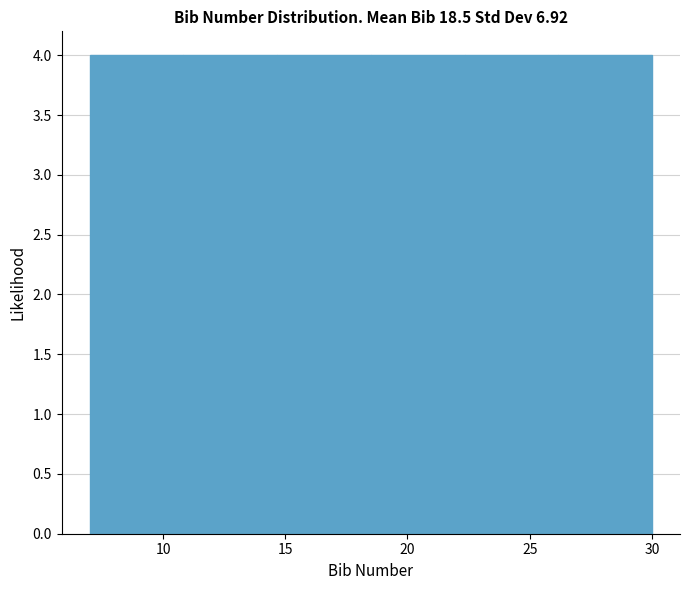

How tall is the bar that spans 22.5 to 26.0 on the x-axis? Neither the bar edges nor the heights are printed on the chart, so give them approximately, as read against the axes.

4